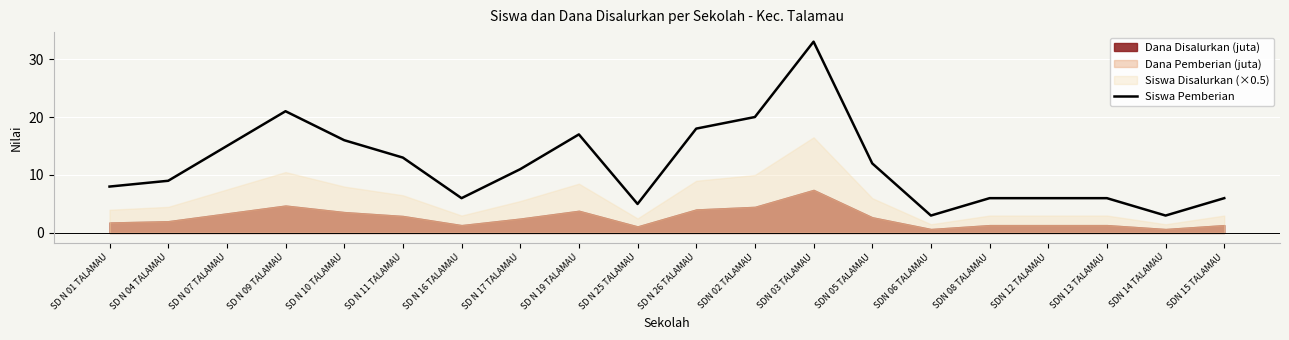

Rank the categories by value from lowest to highest.

SDN 06 TALAMAU, SDN 14 TALAMAU, SD N 25 TALAMAU, SD N 16 TALAMAU, SDN 08 TALAMAU, SDN 12 TALAMAU, SDN 13 TALAMAU, SDN 15 TALAMAU, SD N 01 TALAMAU, SD N 04 TALAMAU, SD N 17 TALAMAU, SDN 05 TALAMAU, SD N 11 TALAMAU, SD N 07 TALAMAU, SD N 10 TALAMAU, SD N 19 TALAMAU, SD N 26 TALAMAU, SDN 02 TALAMAU, SD N 09 TALAMAU, SDN 03 TALAMAU